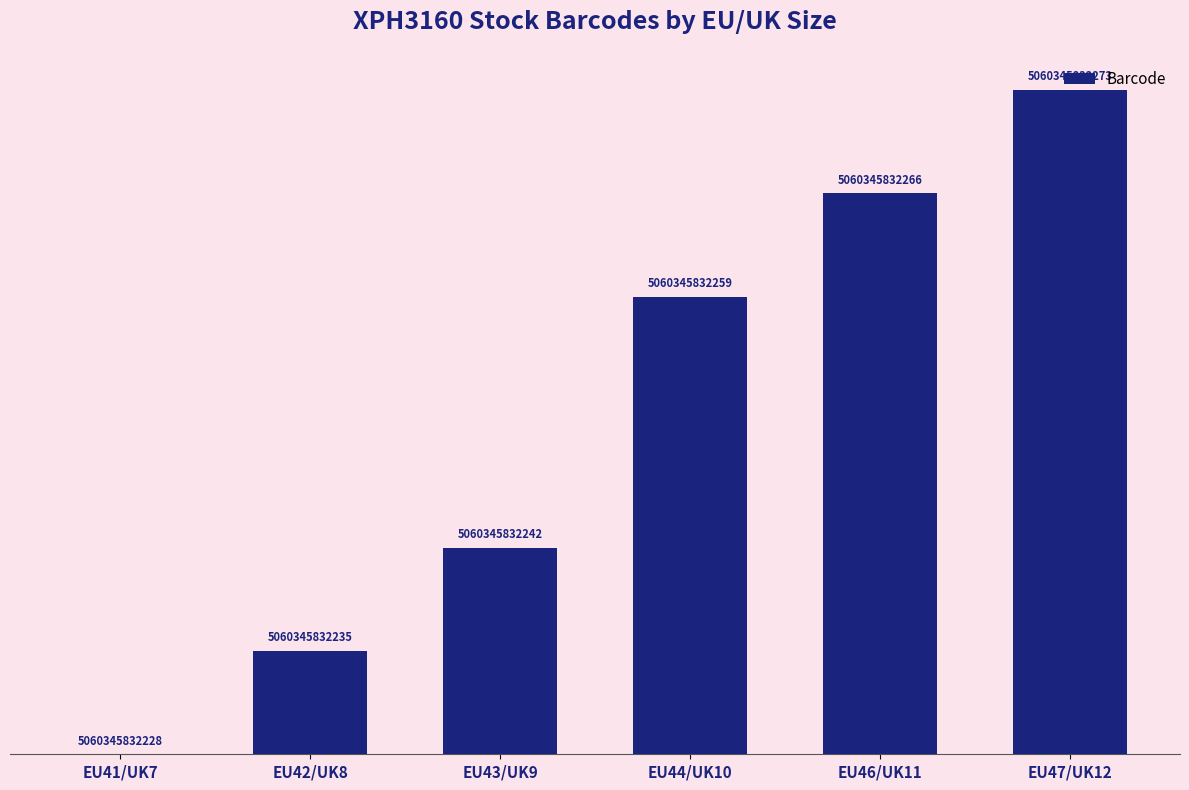

Reading left to right, list all the values displayed in this chart.

EU41/UK7=0	EU42/UK8=7	EU43/UK9=14	EU44/UK10=31	EU46/UK11=38	EU47/UK12=45